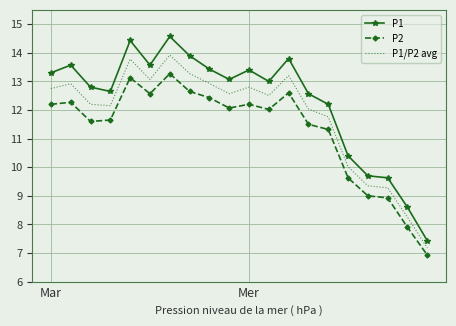

Which series has the largest total across all categories?

P1